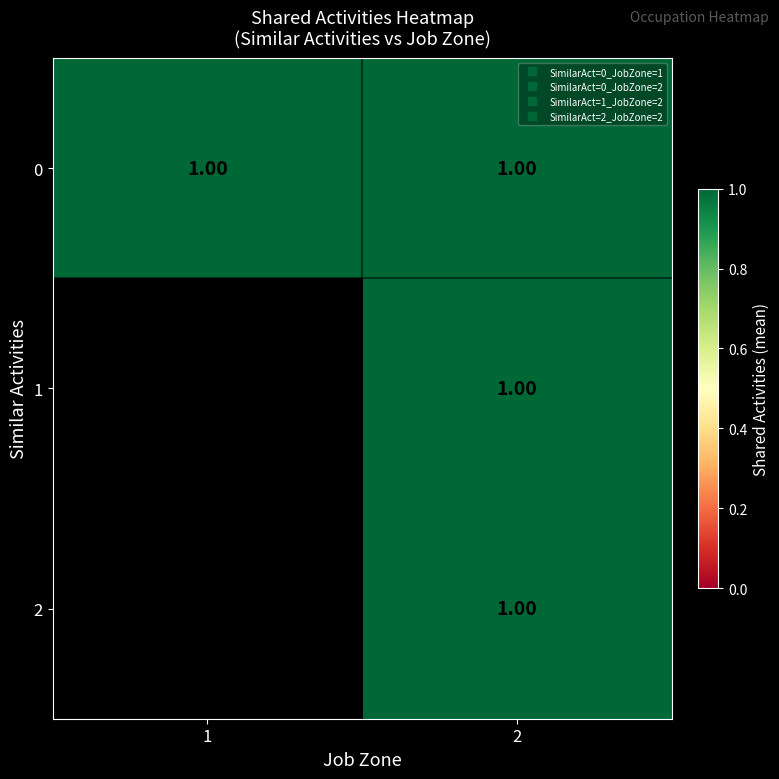

Reading right to left, extract all data points from this chart.

0: 1	1
1: 1	0
2: 1	0